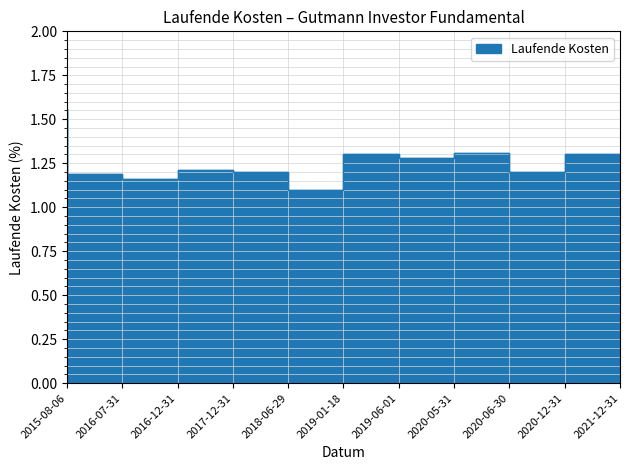

The value at 2018-06-29 is 0.5. True or false?

False